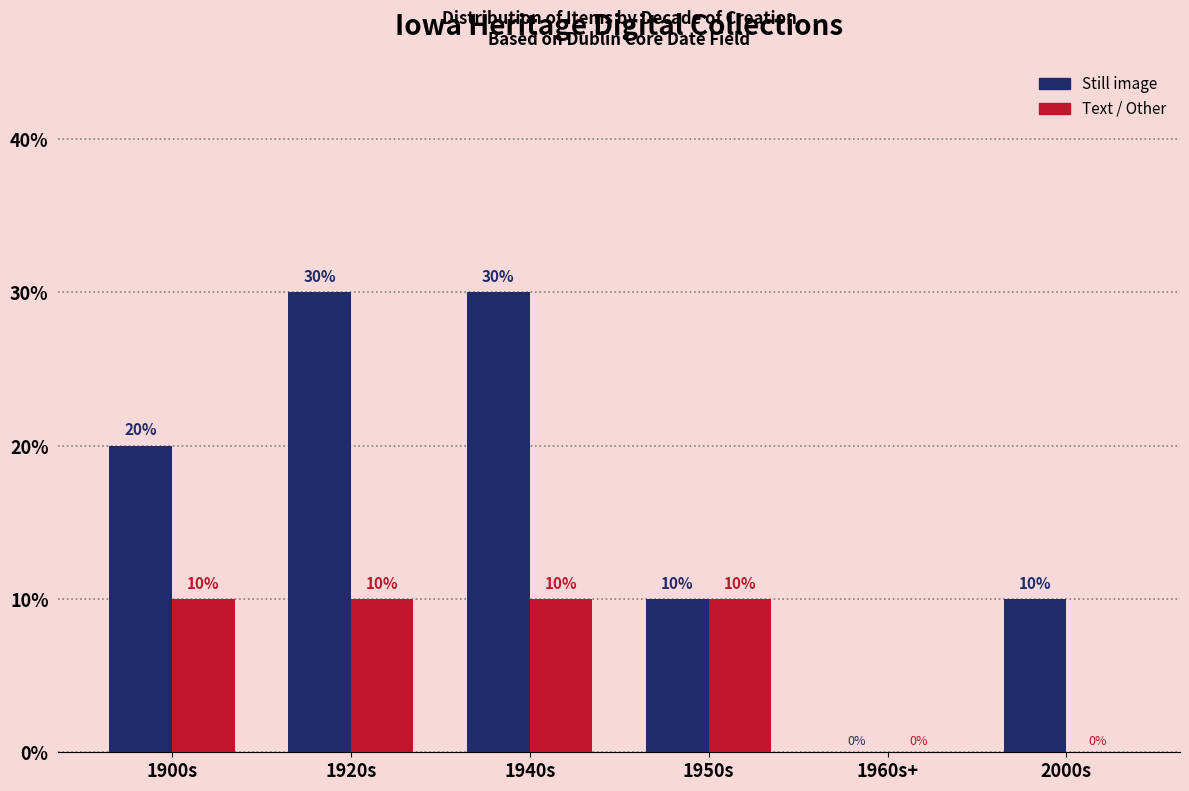

Which series changed the most between 1900s and 1950s?

Still image